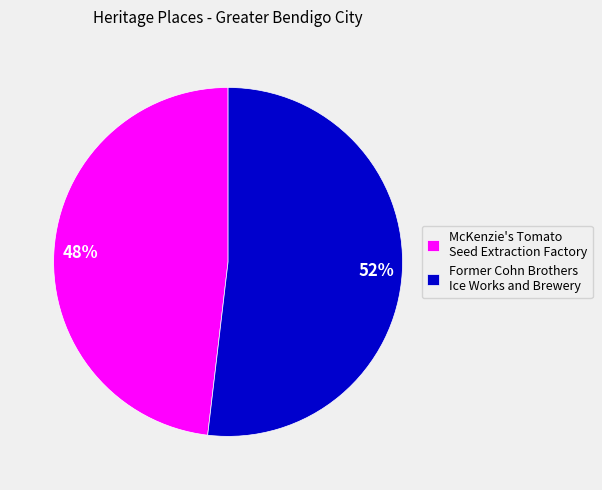

Combined, do Former Cohn Brothers Ice Works and Brewery and McKenzie's Tomato Seed Extraction Factory account for over 50%?

Yes